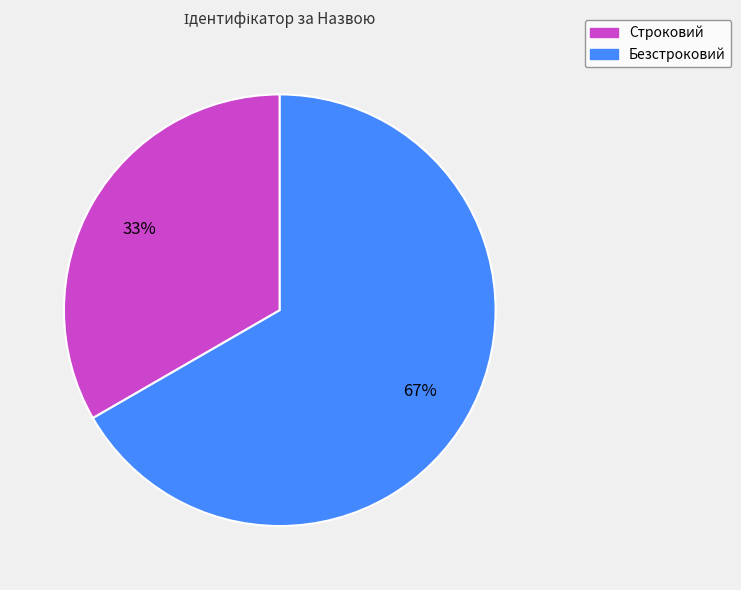

Which has a higher value, Безстроковий or Строковий?

Безстроковий